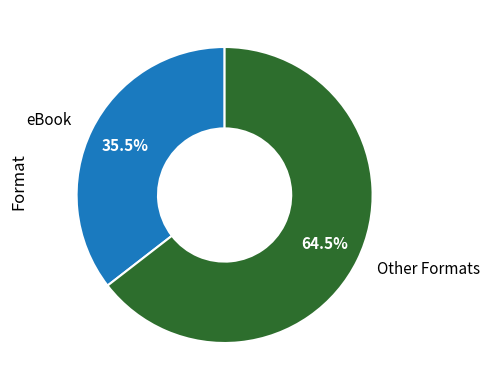

Which slice is the largest?

Other Formats